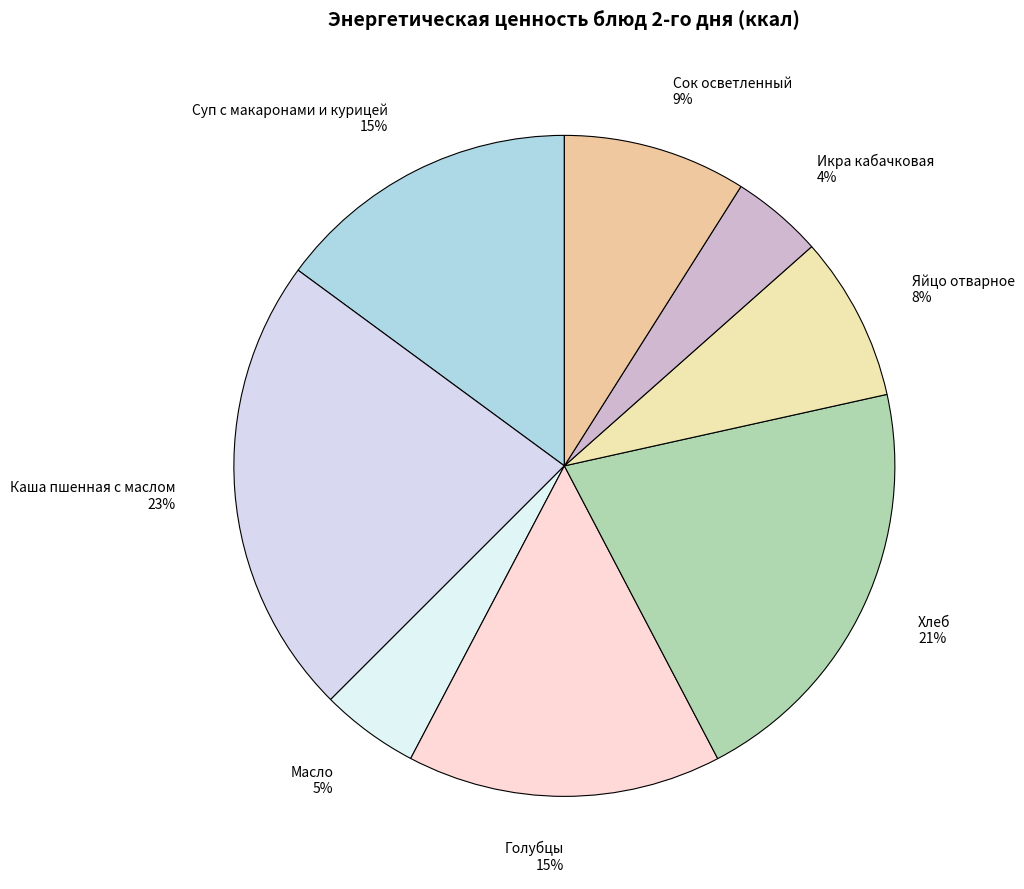

To the nearest percent, what percentage of the pie is Хлеб?

21%